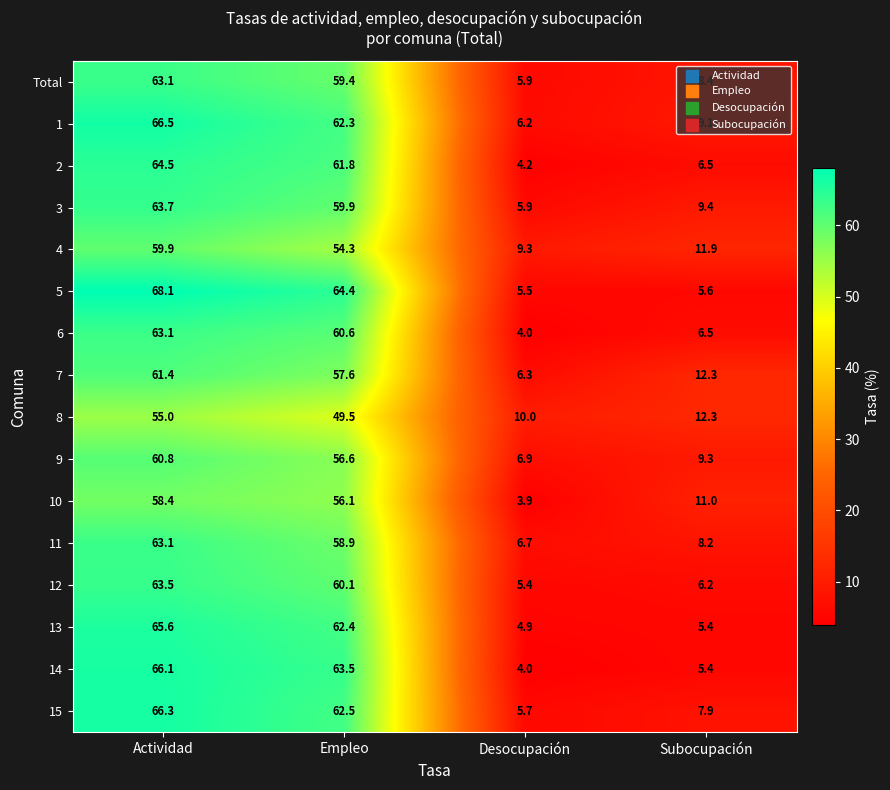

What is the minimum value for 6?

4.0